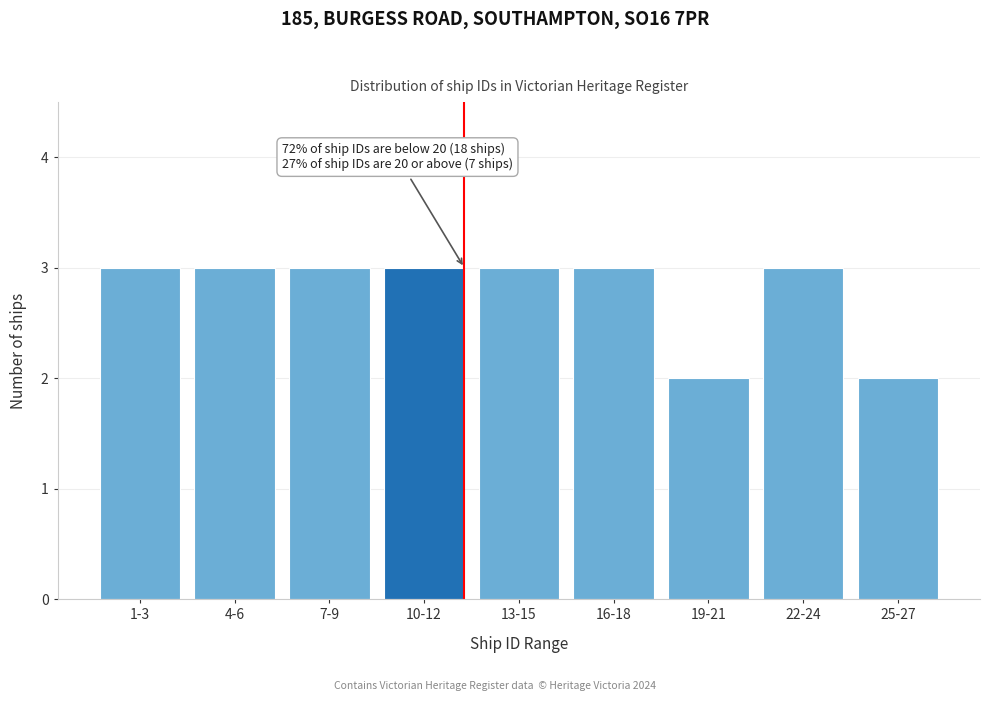

Reading left to right, extract all data points from this chart.

3	3	3	3	3	3	2	3	2